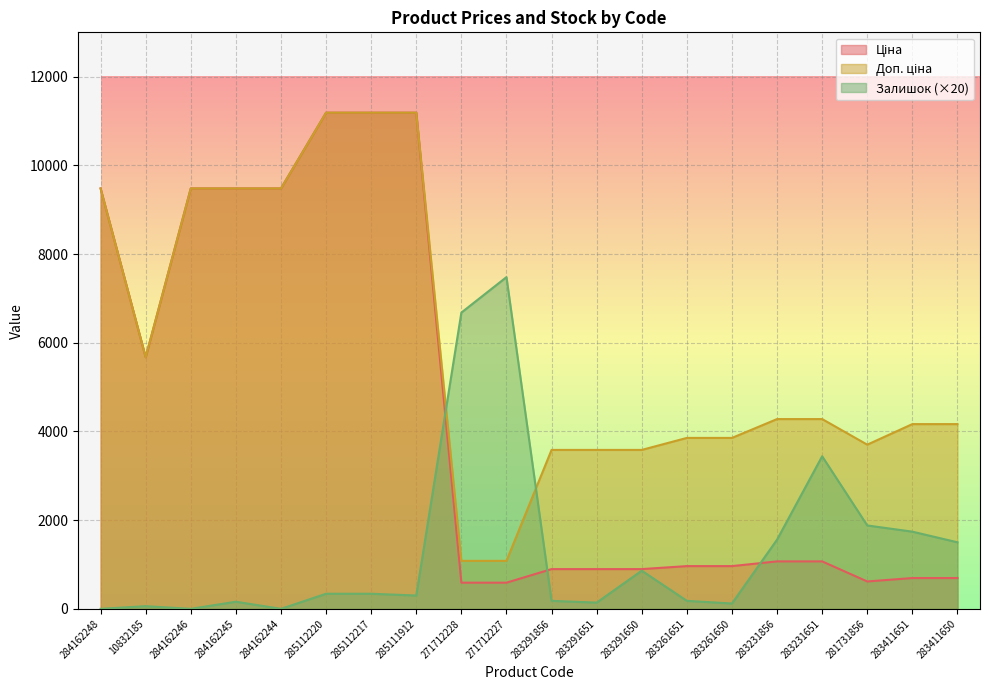

Where does the Доп. ціна series first go above 4279?

284162248